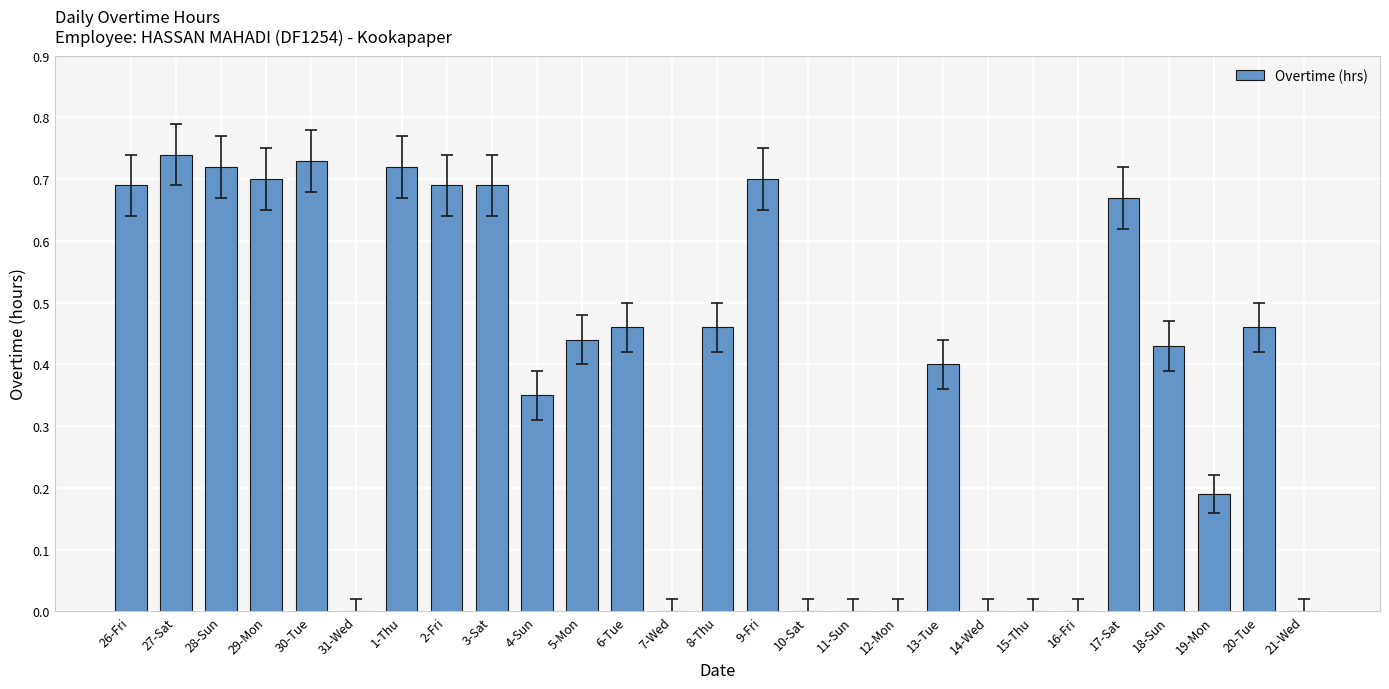

Is it true that the value at 11-Sun is 0.0?

True